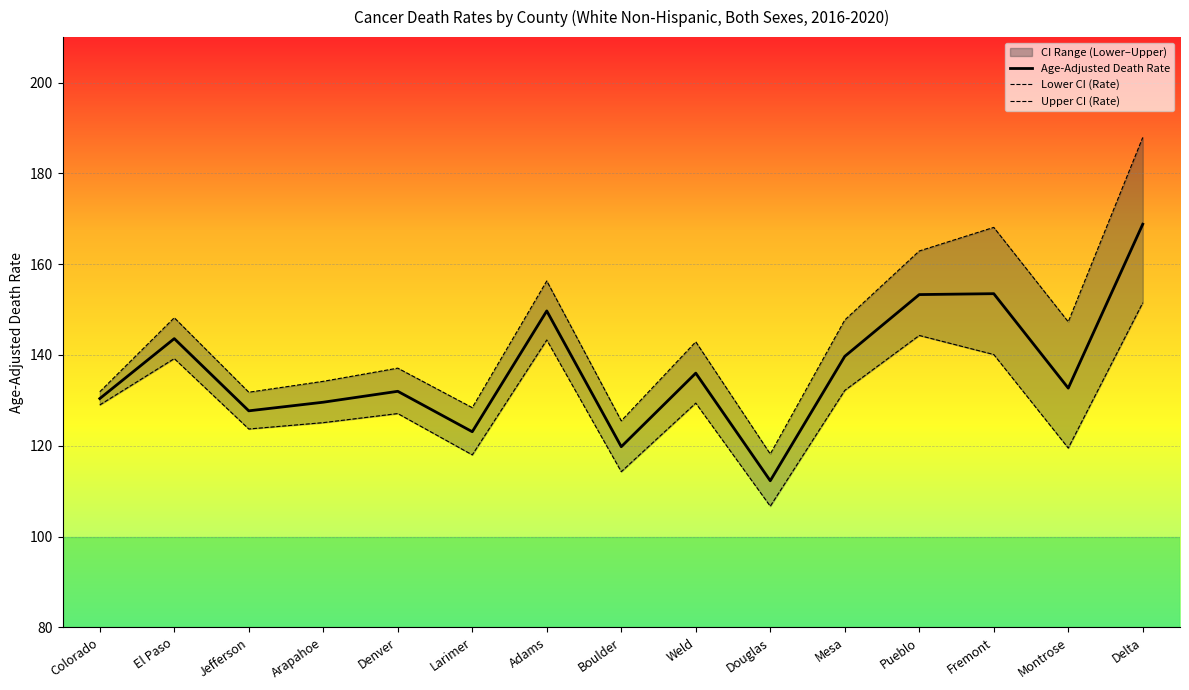

What is the maximum value for Upper CI (Rate)?

187.9